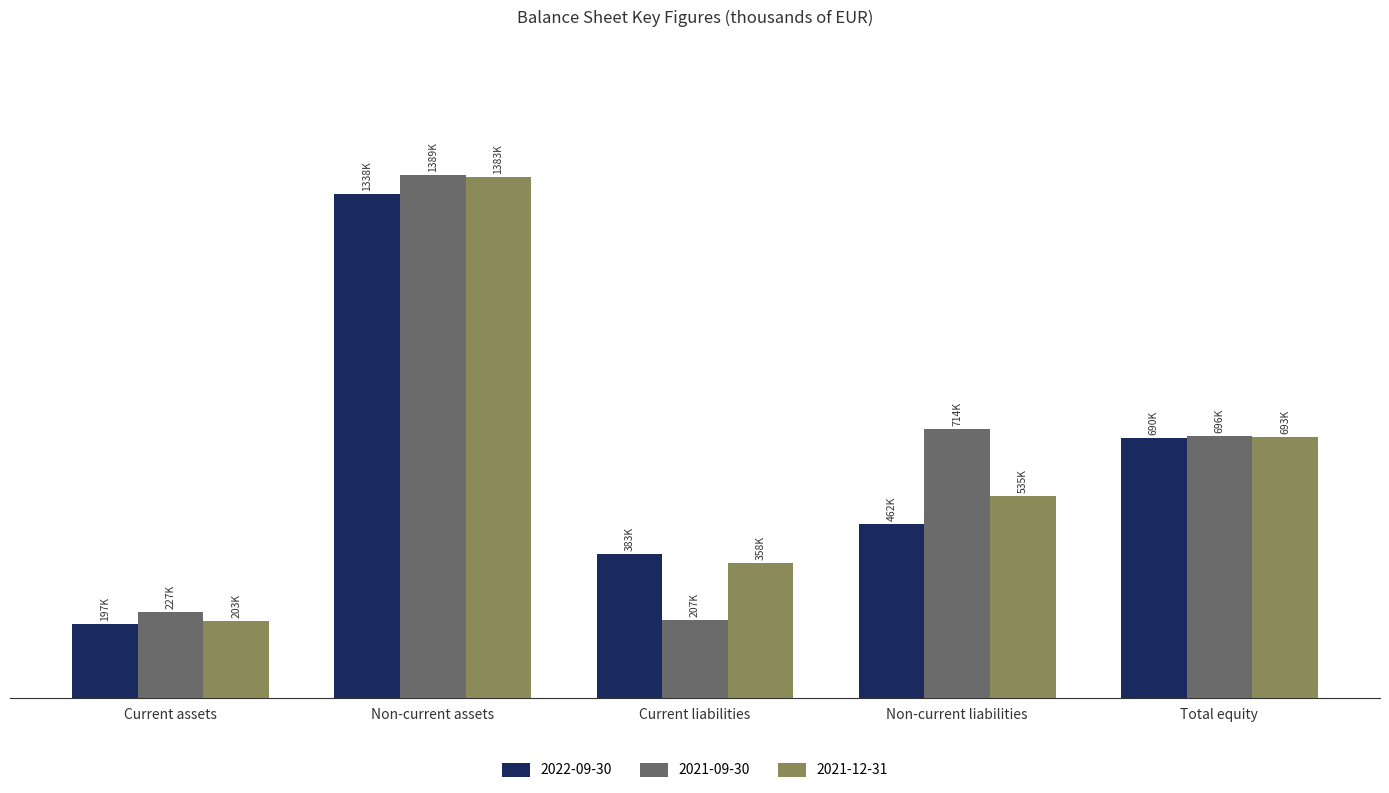

Which label corresponds to the smallest value in the chart?

Current assets